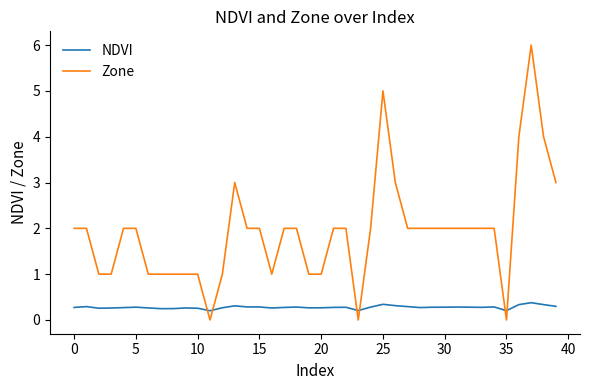

Which series has the largest range (max minus min)?

Zone